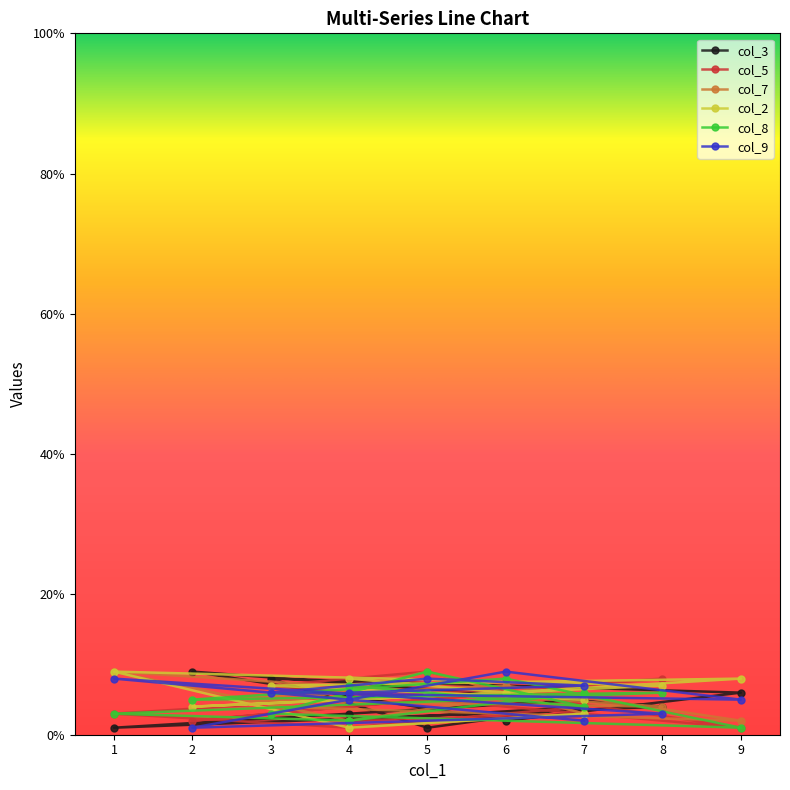

Which has a higher value, 2 or 7?

2